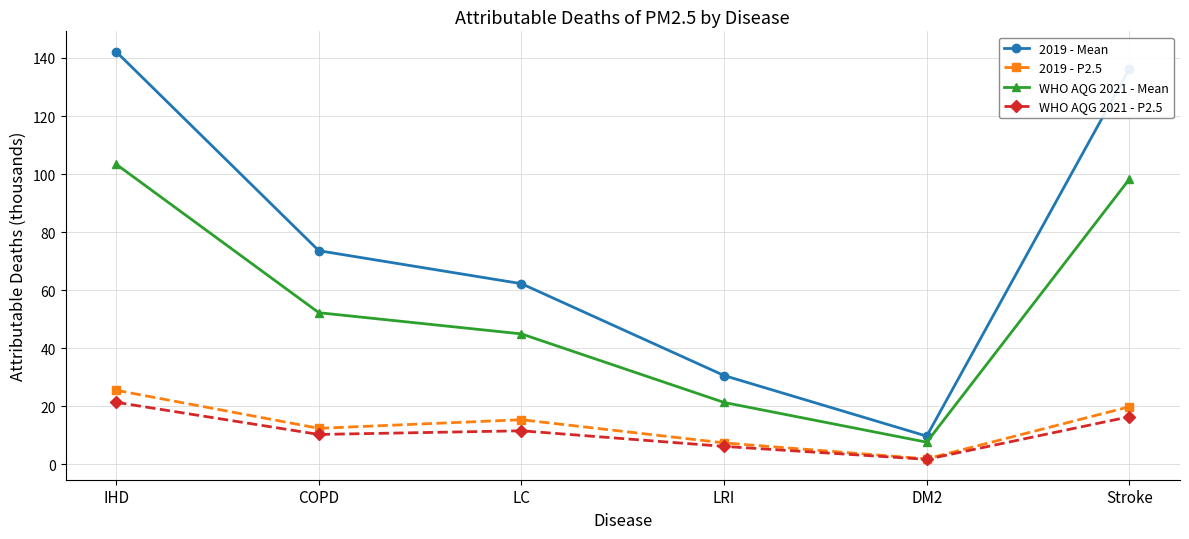

What is the label of the 3rd point from the right?

LRI